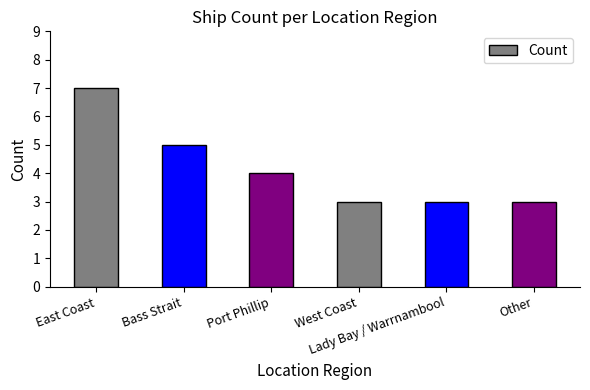

What value does the data have at Port Phillip?

4